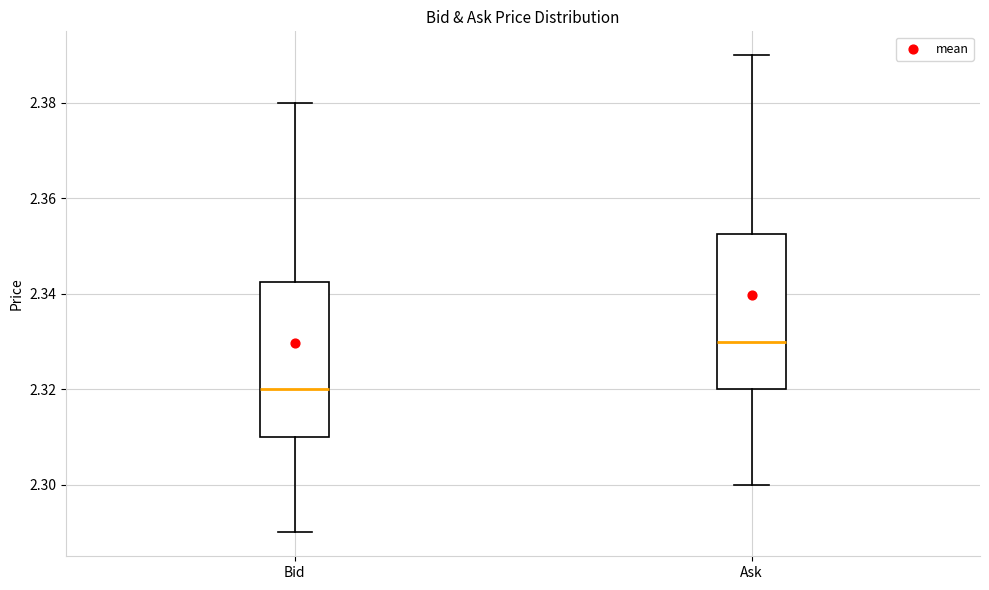

Reading left to right, read every box against the y-axis: the position of its median line, the range the box covers, and the ends of its whiskers. The values are not printed on the chart, so give them approximately, as read against the axis.

Bid: median 2.320, box 2.310 to 2.342, whiskers 2.290 to 2.380
Ask: median 2.330, box 2.320 to 2.352, whiskers 2.300 to 2.390